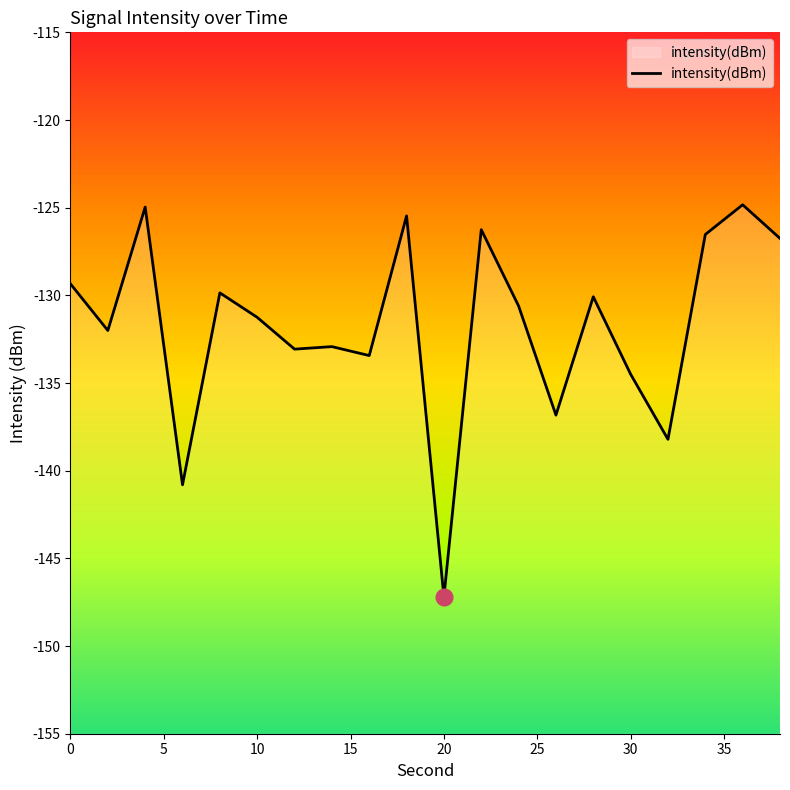

The chart shows a value of -129.3 at 0. True or false?

True